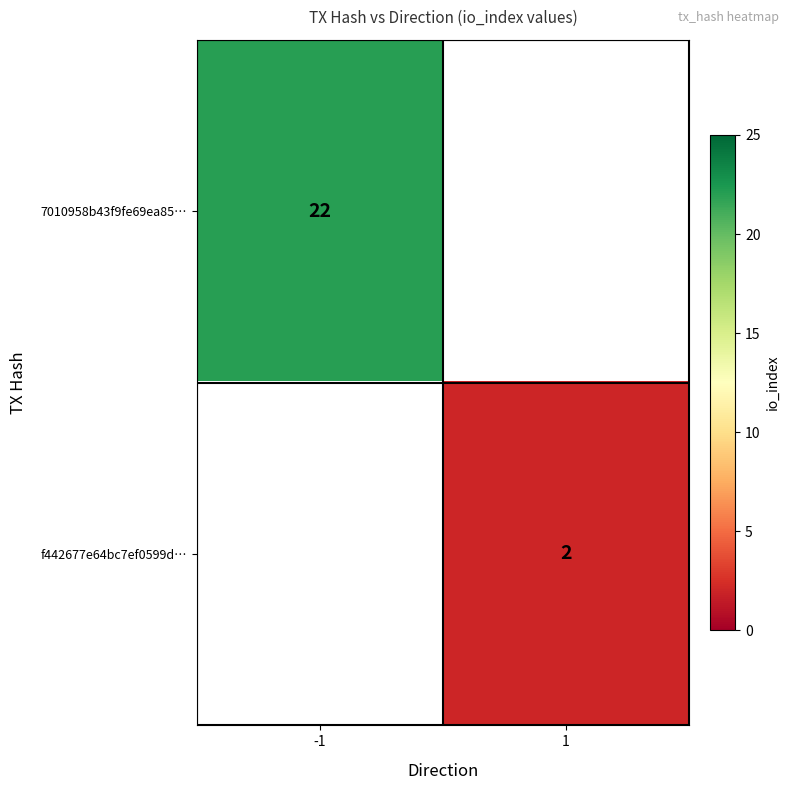

True or false: f442677e64bc7ef0599d… has a value of 2 at 1.

True